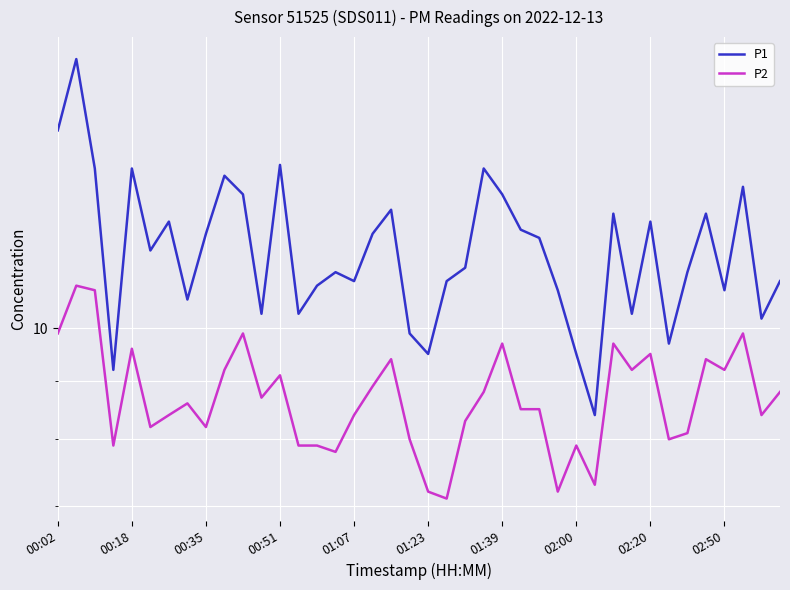

What is the difference between the maximum and minimum values in the P1 series?

8.8